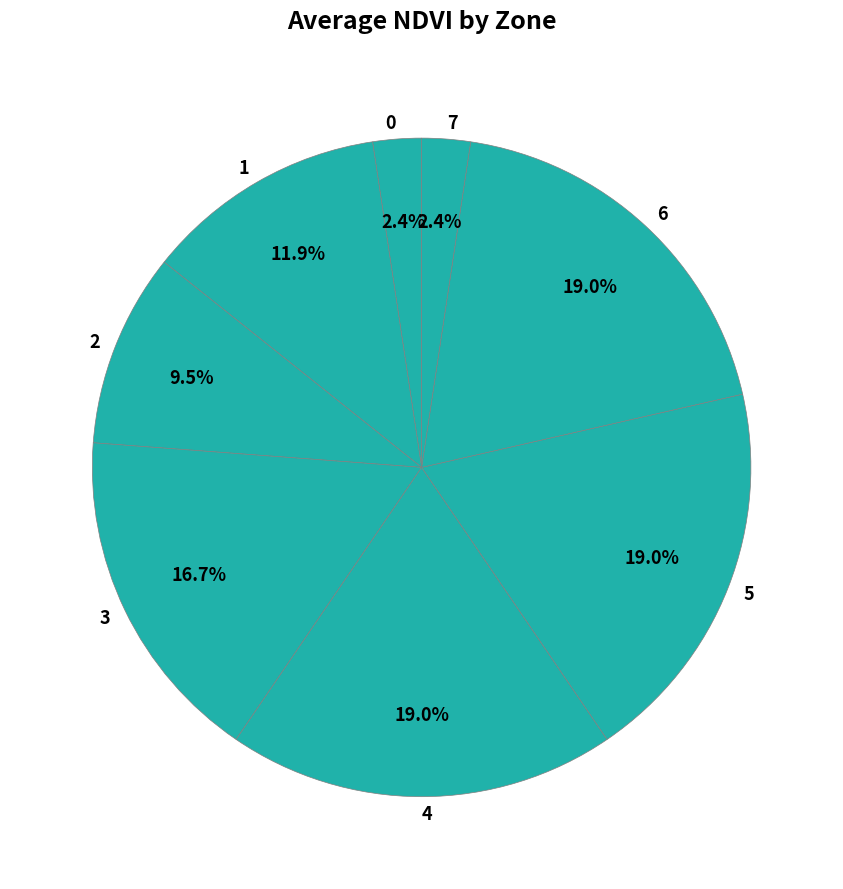

To the nearest percent, what percentage of the pie is 7?

2%